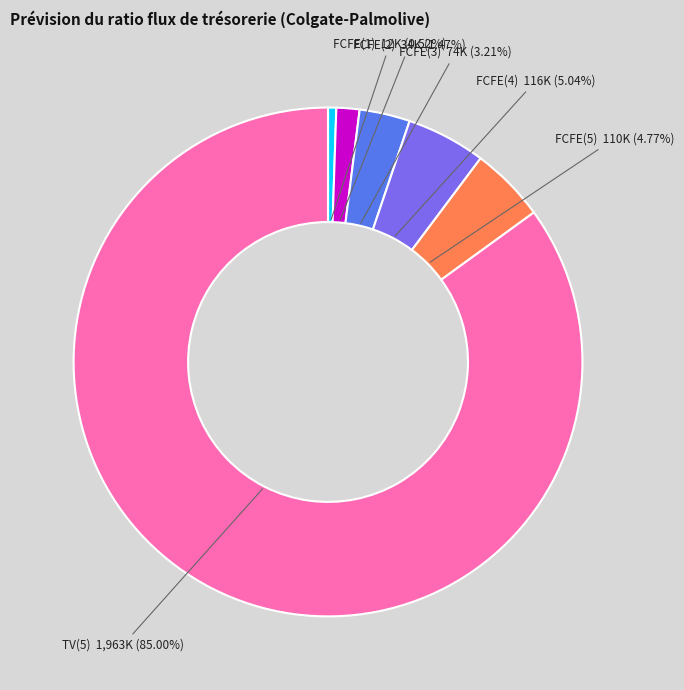

To the nearest percent, what is the combined percentage of FCFE(3) and FCFE(5)?

8%